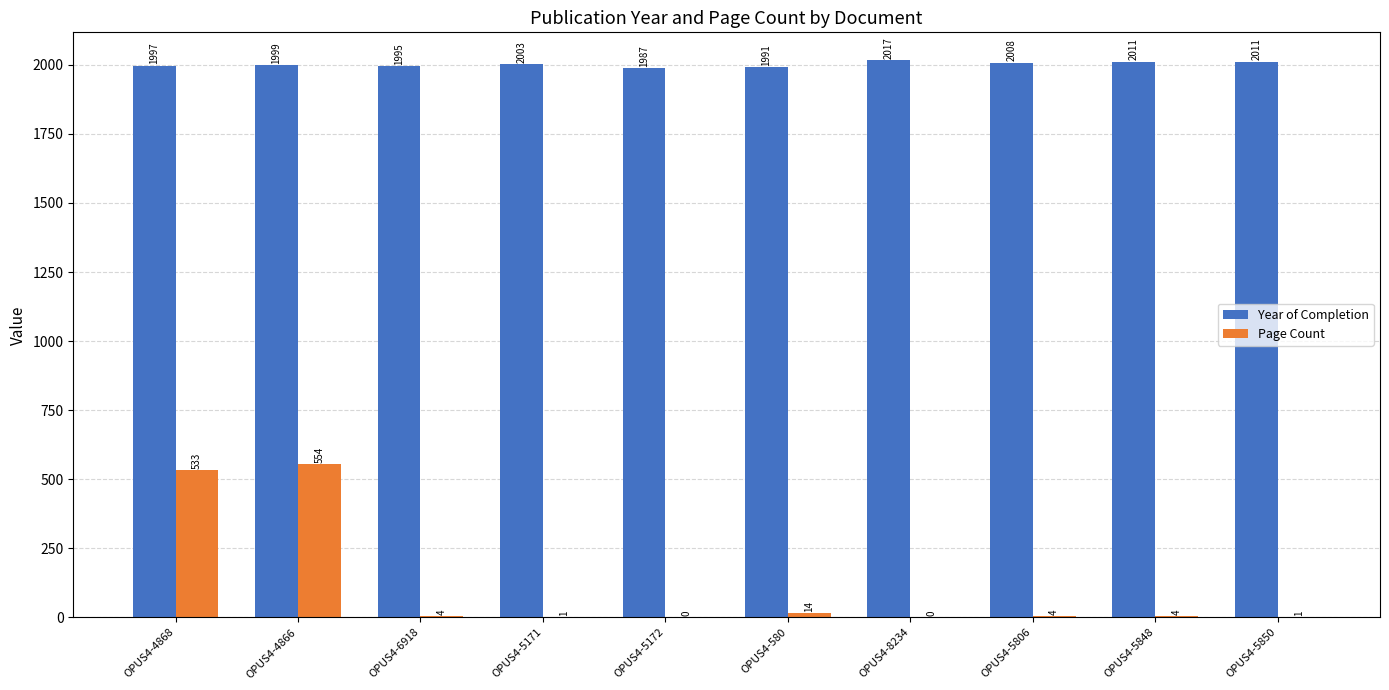

What is the highest value of the Page Count series?

554